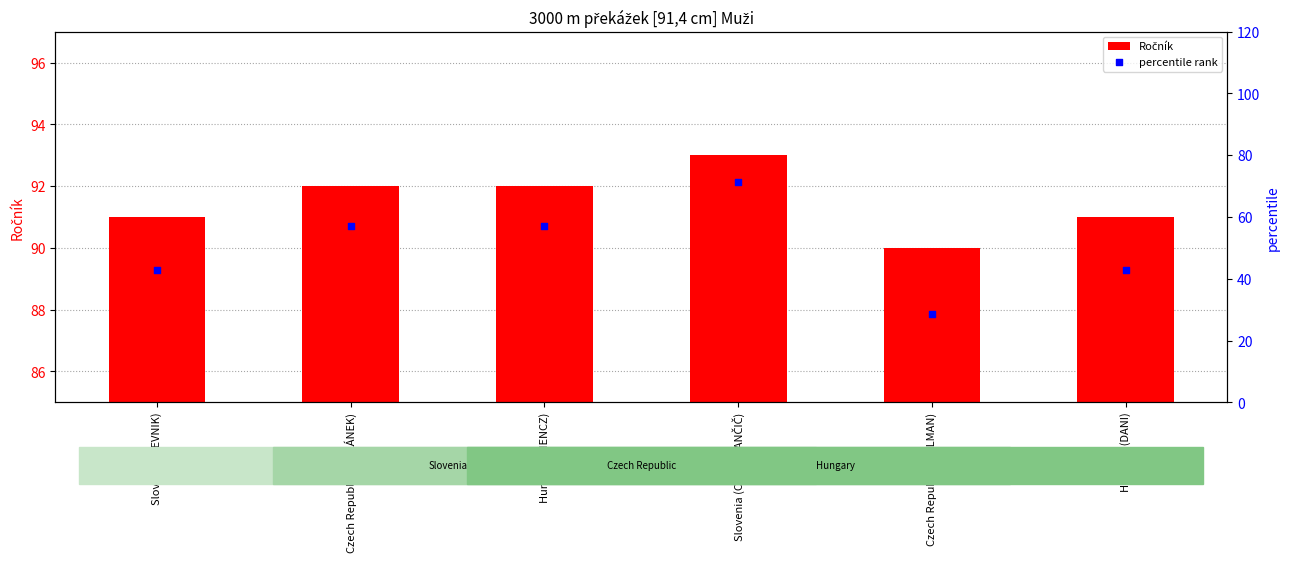

At how many categories does at least one series exceed 34?

6